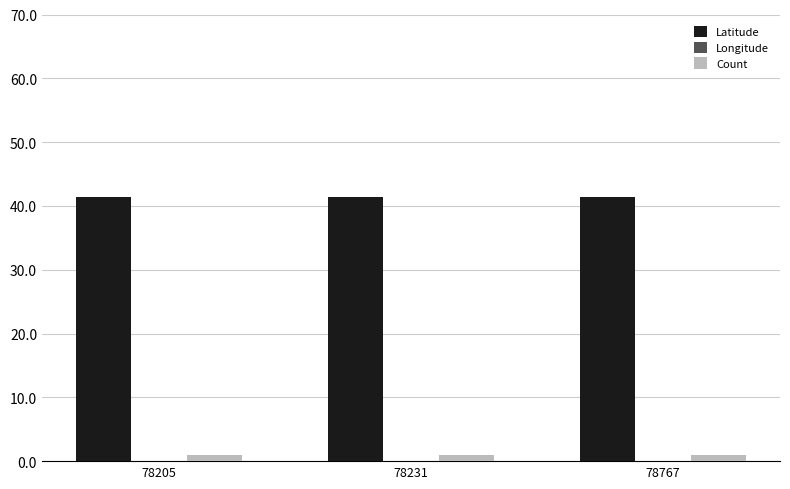

How many bars are there in each group?

3